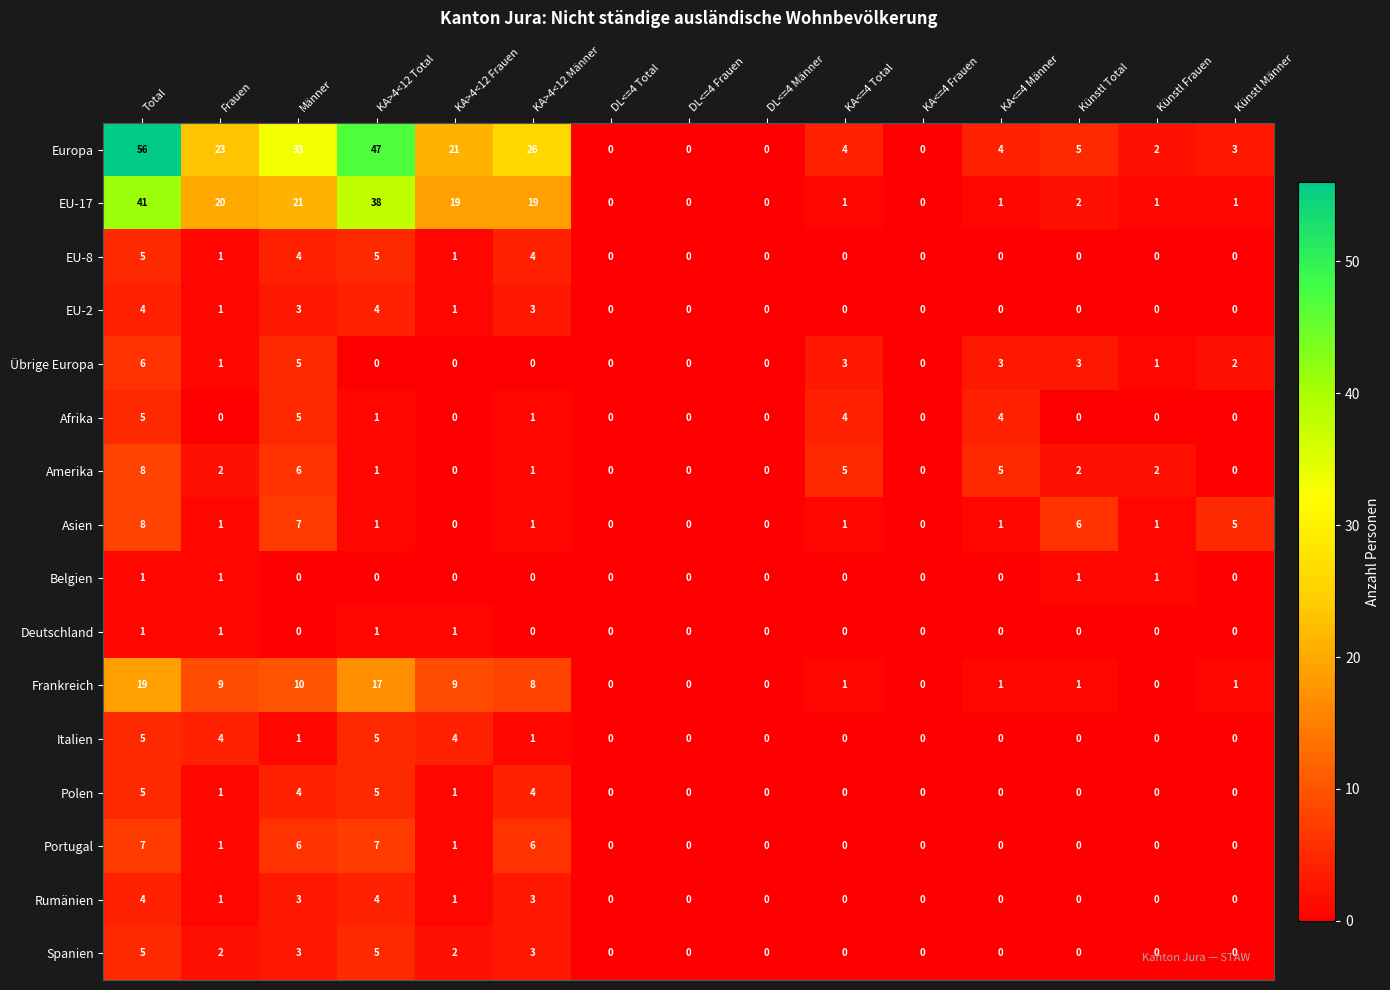

What is the difference between the maximum and minimum values in the Asien series?

8